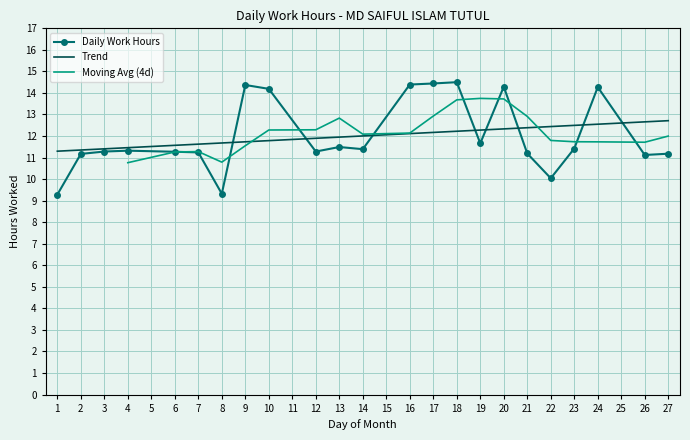

What is the difference between the second highest and minimum values?

5.2